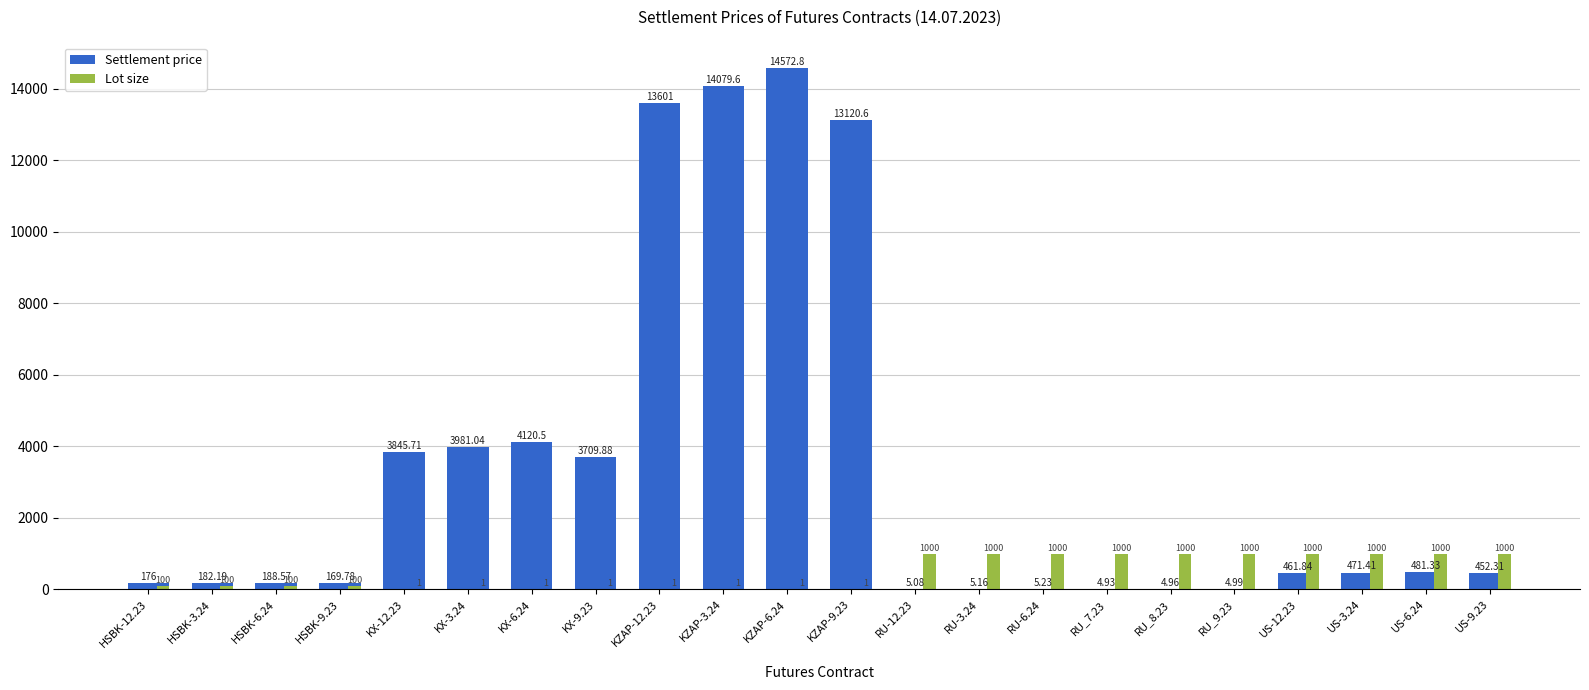

What is the sum of the Lot size values at HSBK-12.23 and KX-12.23?

101.0